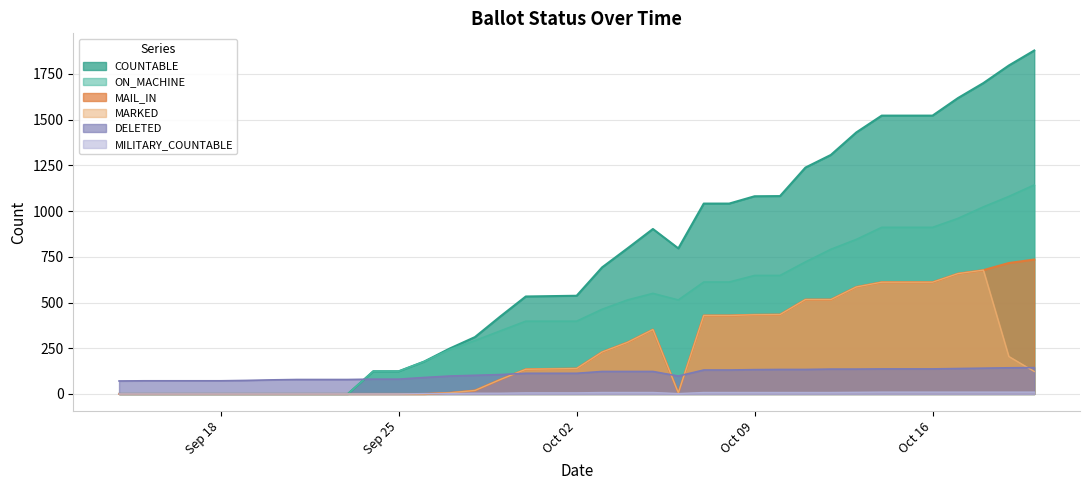

What is the label of the 14th point from the right?

07-Oct-2023